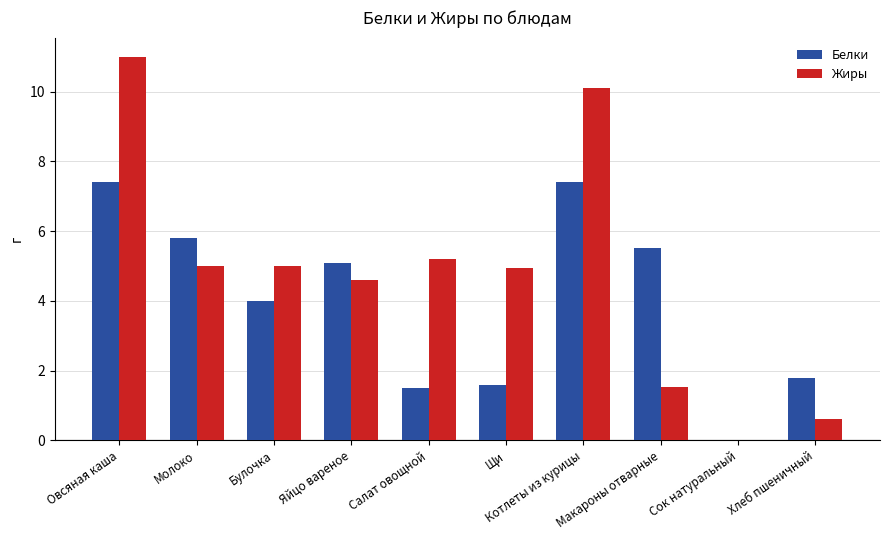

At which category is the sum across all series the highest?

Овсяная каша